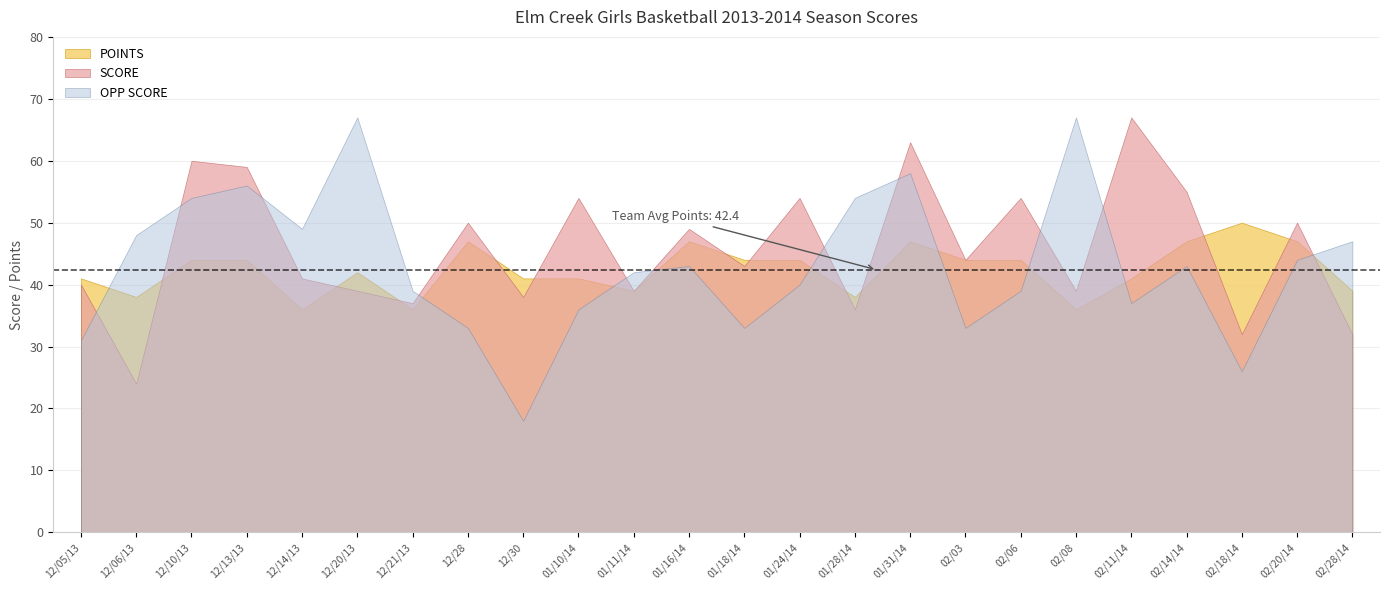

Which series ends up on top after the final intersection of POINTS and OPP SCORE?

OPP SCORE